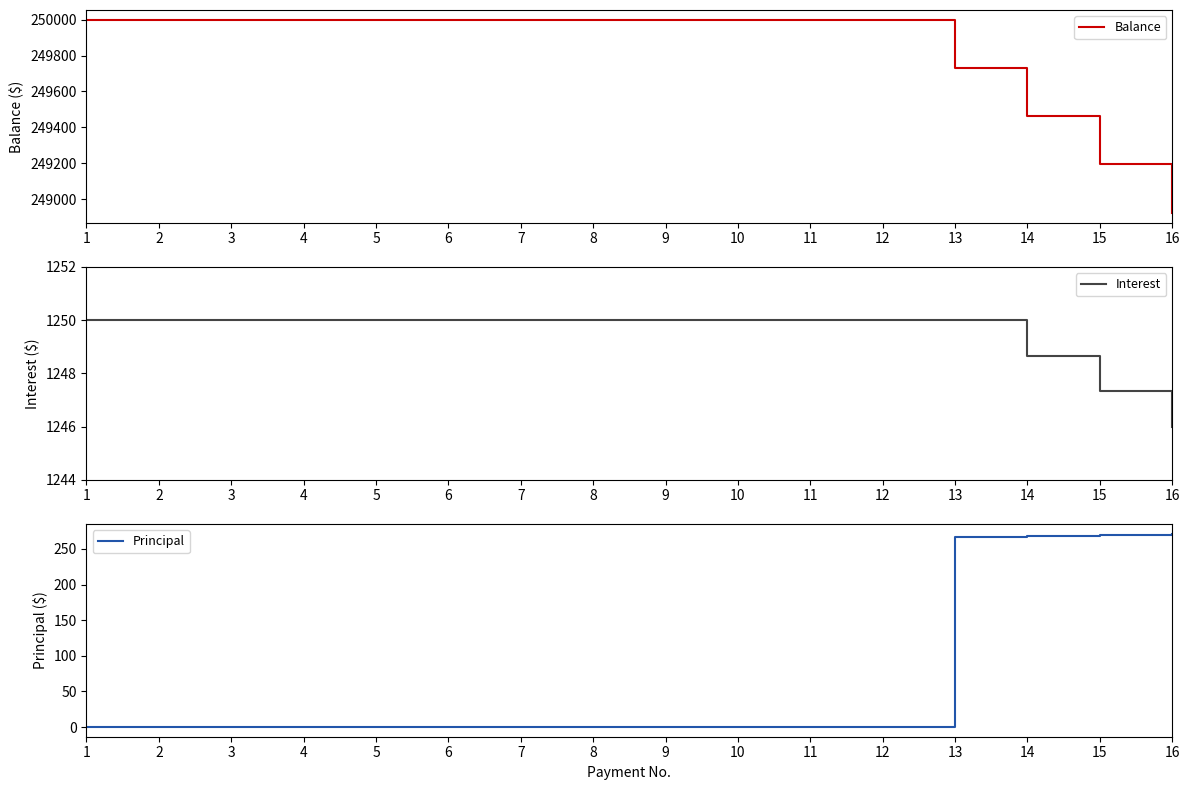

The value of Principal at 1 is 0.0. True or false?

True